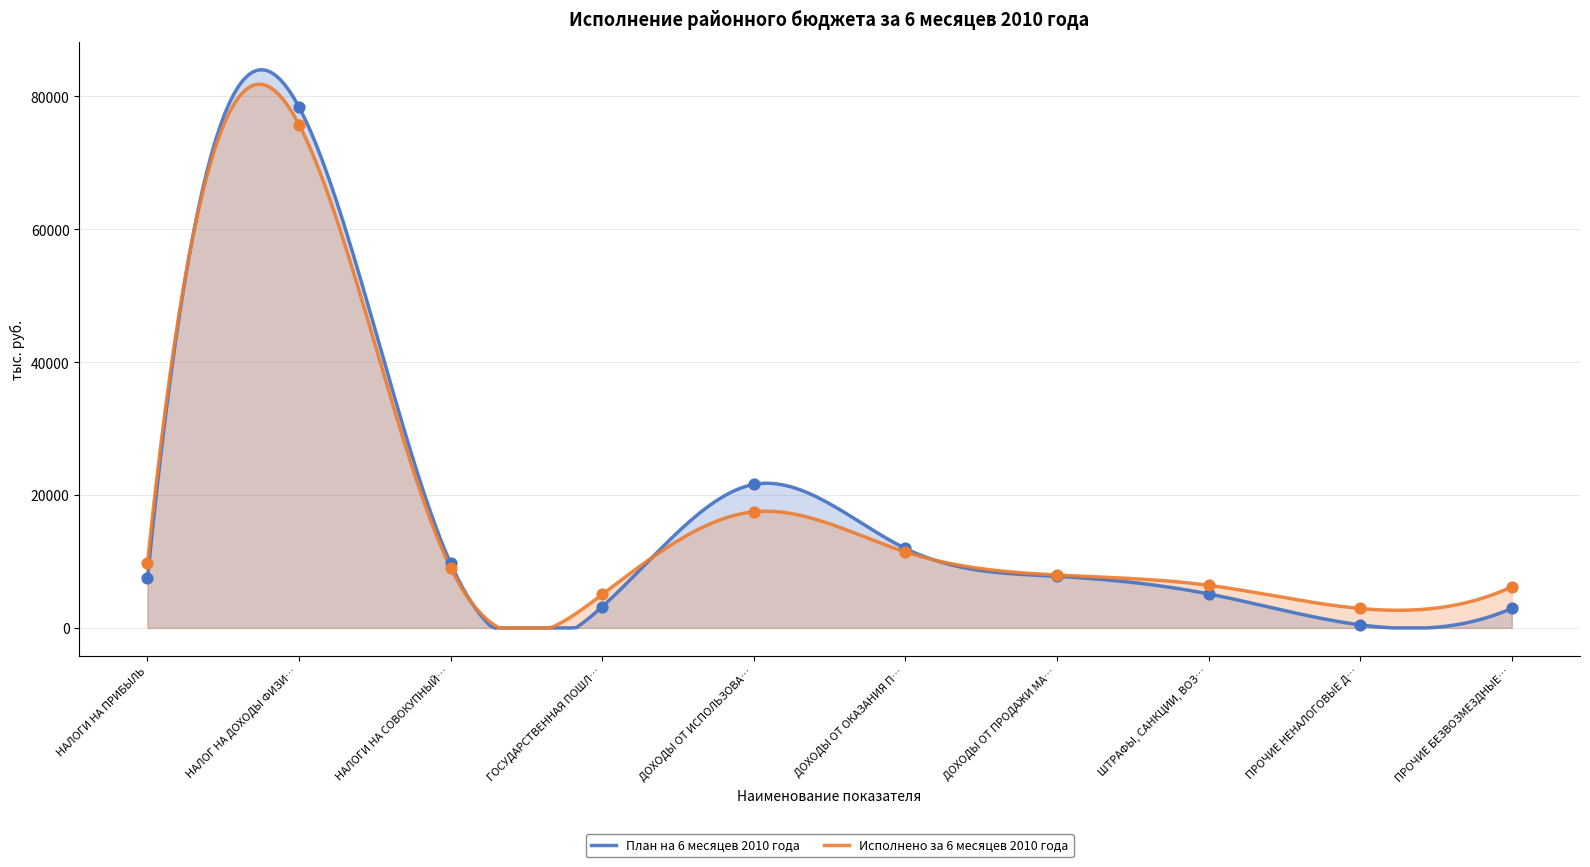

Which series contains the lowest Y value?

План на 6 месяцев 2010 года